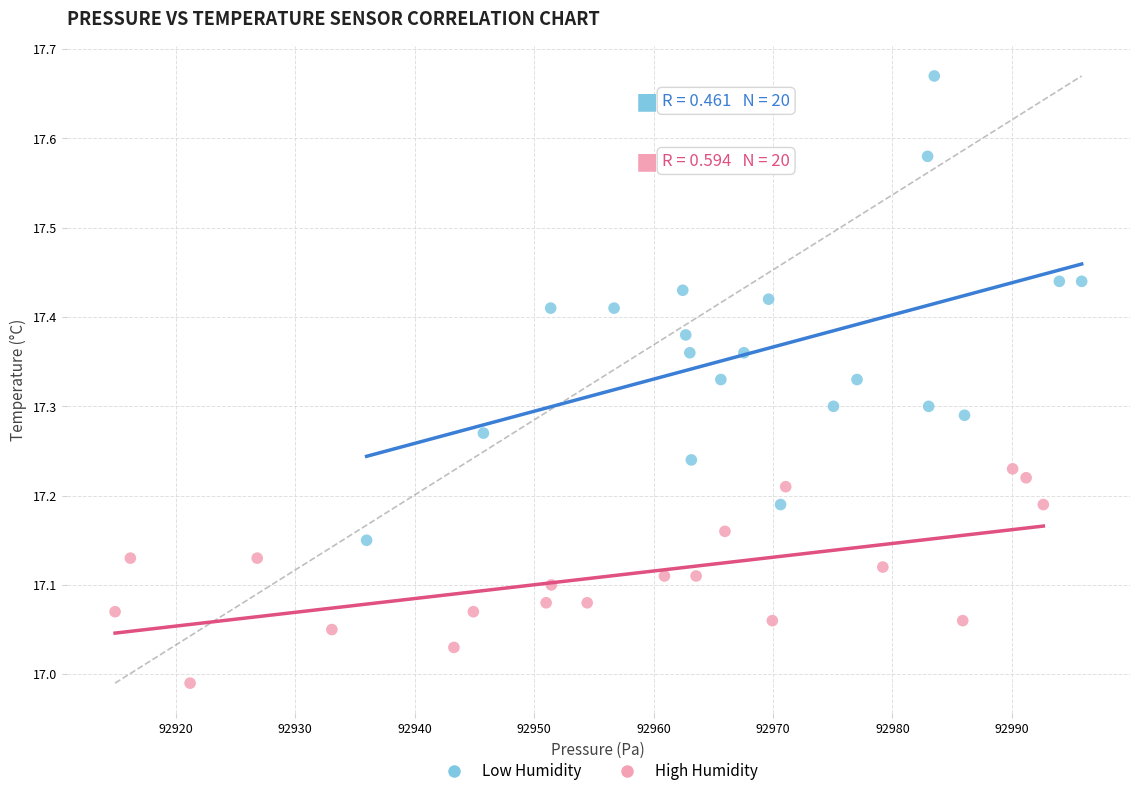

Which series has the widest spread of Y values?

Low Humidity